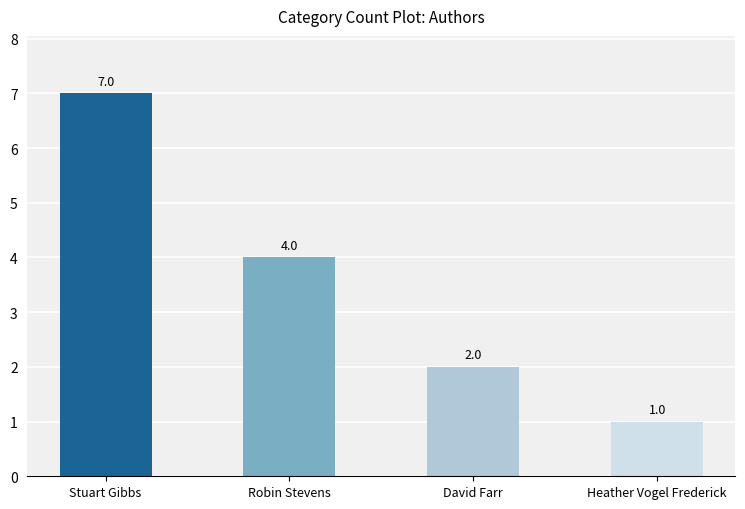

What is the maximum value shown in the chart?

7